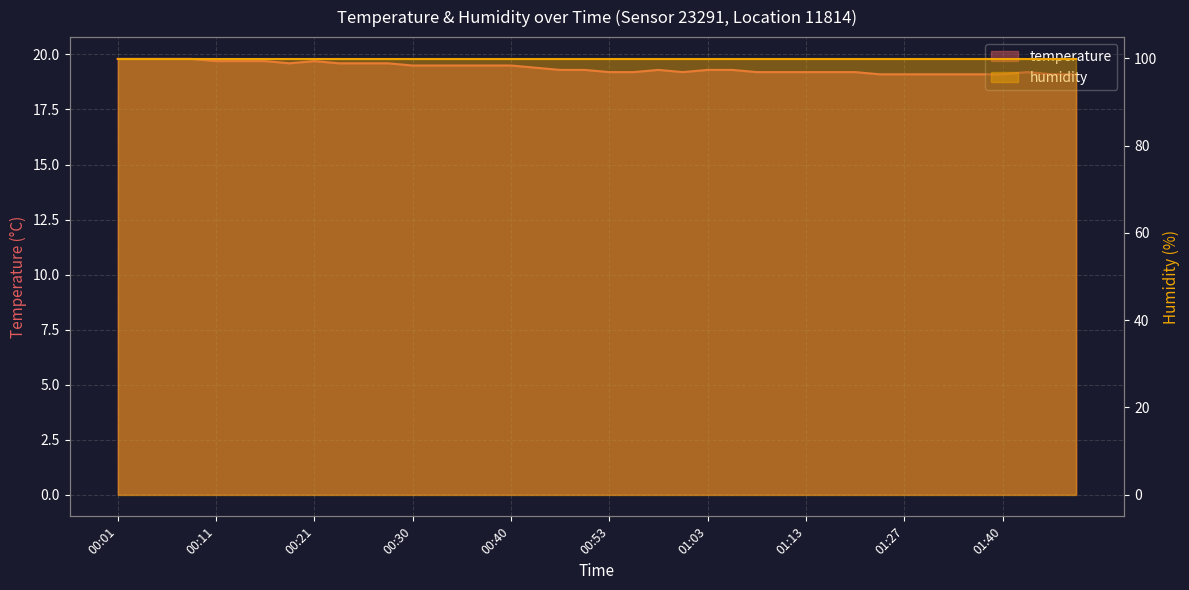

What is the value of the 9th point from the left?

19.7